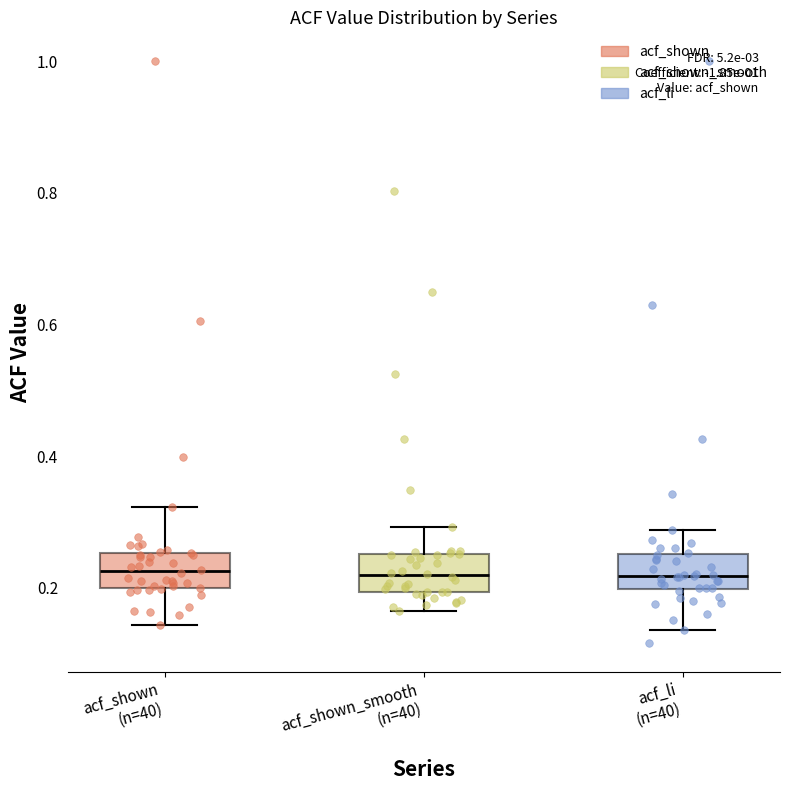

Where does the upper whisker of the box for acf_li (n=40) end on the y-axis? The values are not printed on the chart, so give them approximately, as read against the axis.

0.28